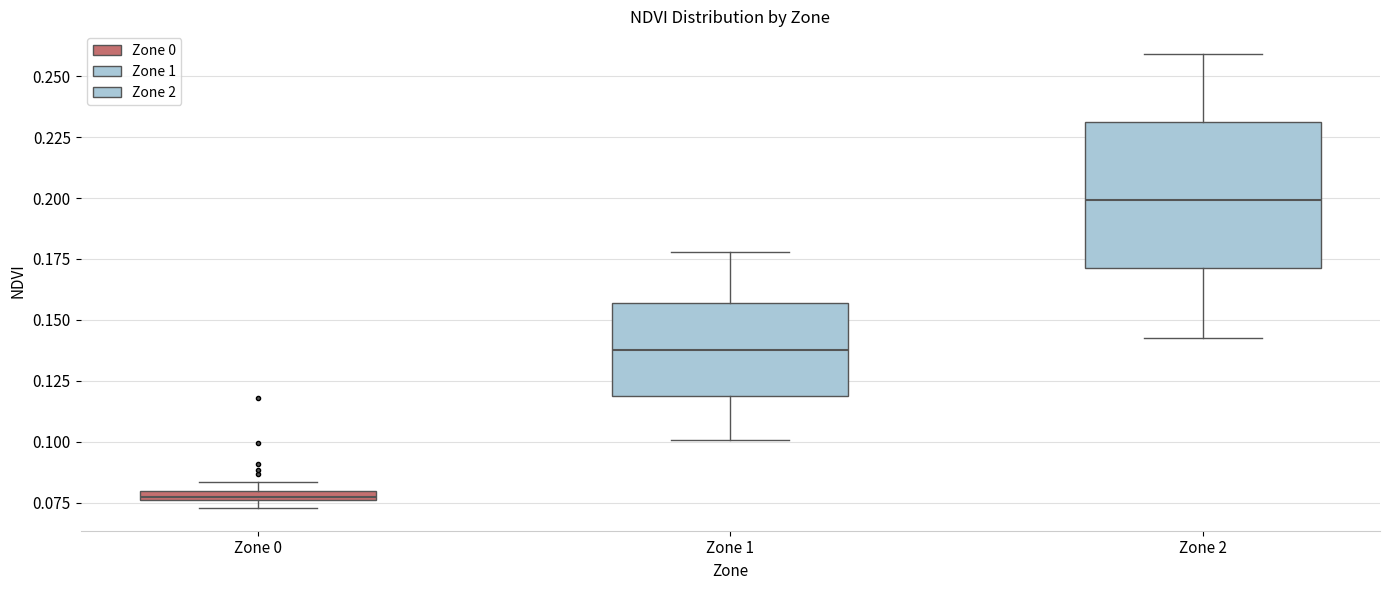

Where is the upper edge of the box for Zone 0 on the y-axis? The values are not printed on the chart, so give them approximately, as read against the axis.

0.080